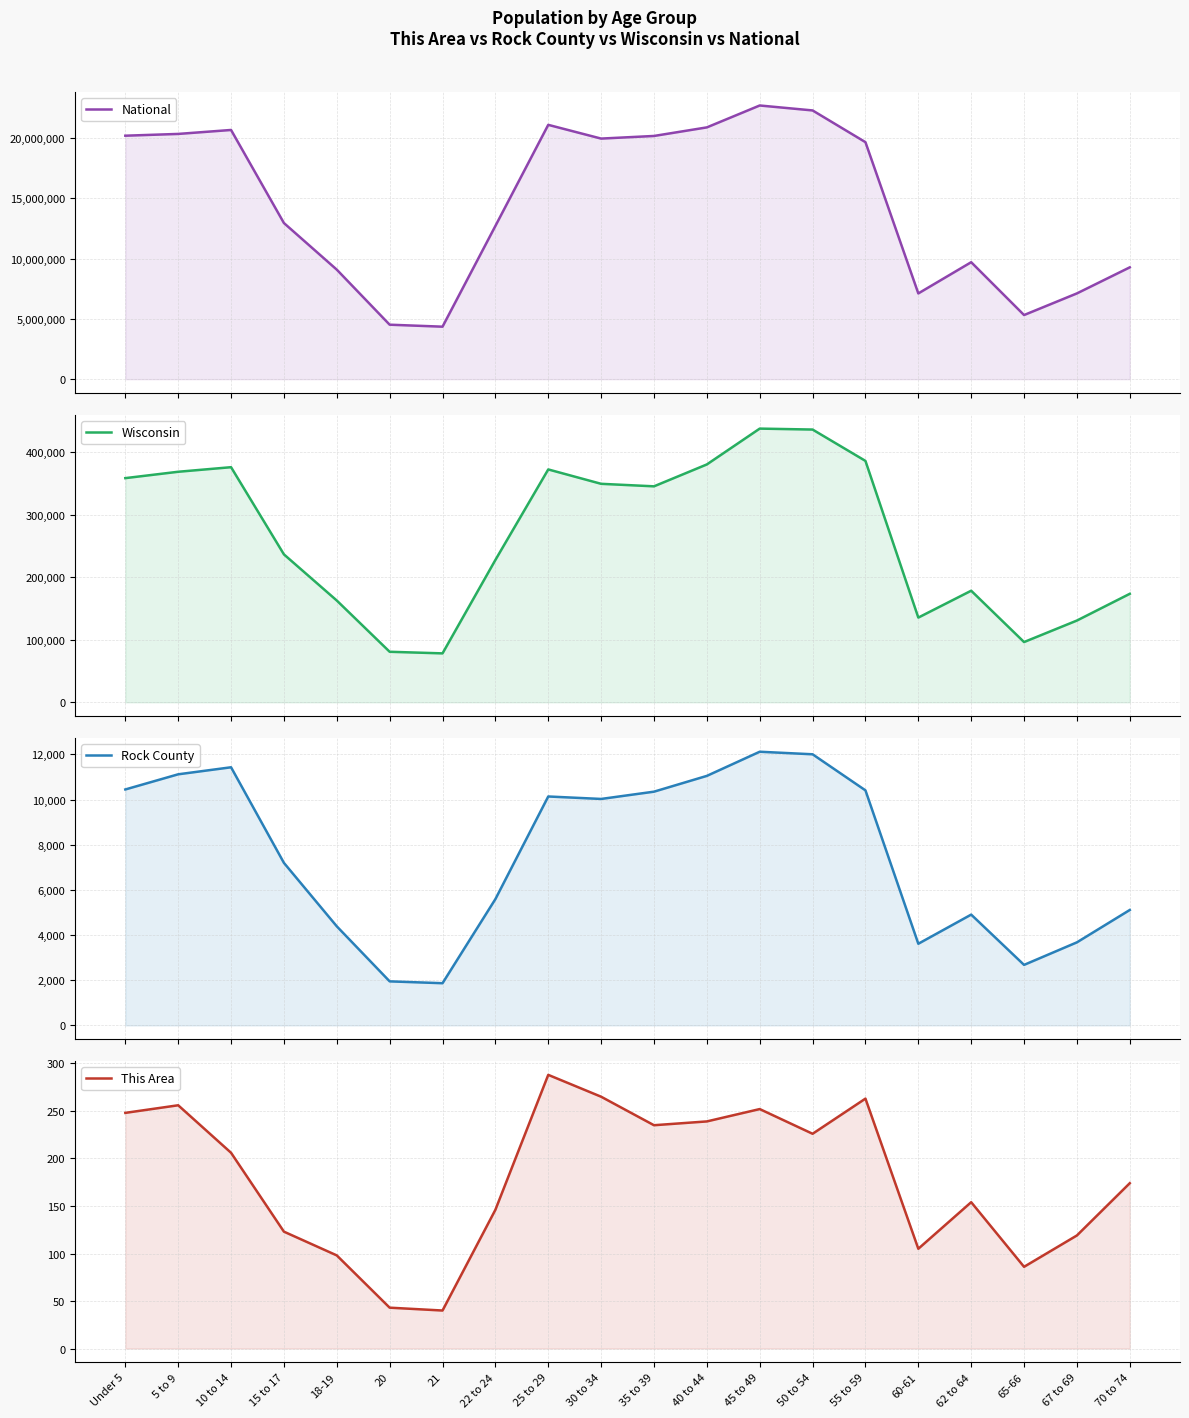

True or false: National and Wisconsin intersect in this chart.

False